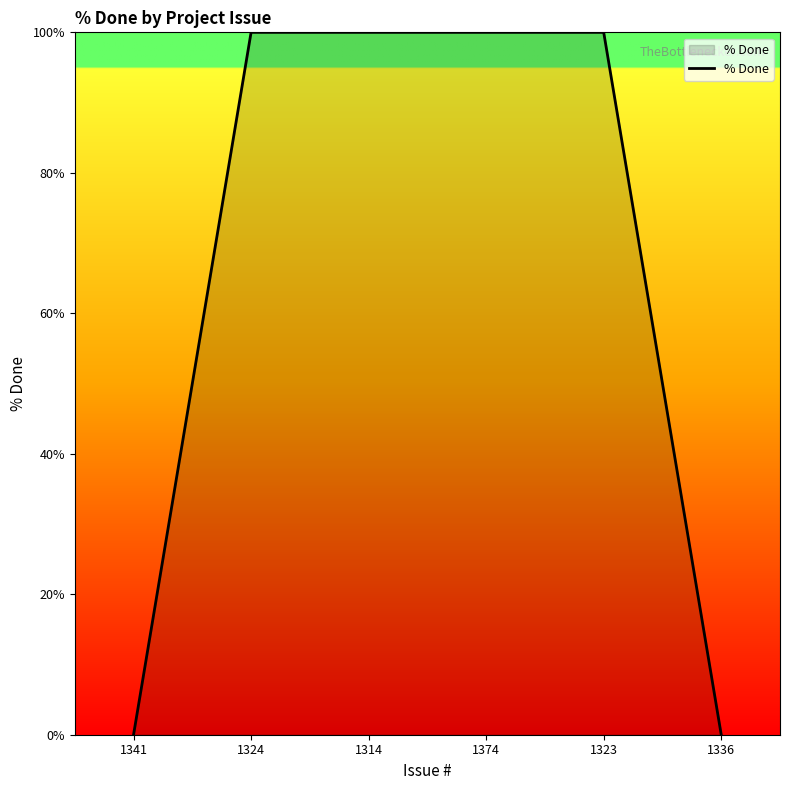

Approximately how many times larger is the value at 1374 compared to 1323?

1.0